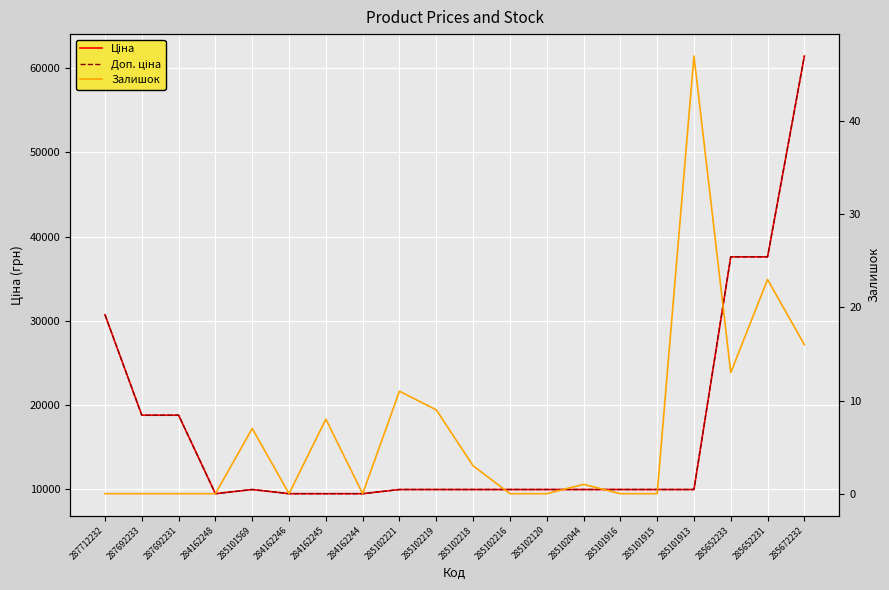

Reading left to right, extract all data points from this chart.

Ціна: 287712232=30717.1	287692233=18796.8	287692231=18796.8	284162248=9480.1	285101569=9975.0	284162246=9480.1	284162245=9480.1	284162244=9480.1	285102221=9975.0	285102219=9975.0	285102218=9975.0	285102216=9975.0	285102120=9975.0	285102044=9975.0	285101916=9975.0	285101915=9975.0	285101913=9975.0	285652233=37593.6	285652231=37593.6	285672232=61434.3
Доп. ціна: 287712232=30717.1	287692233=18796.8	287692231=18796.8	284162248=9480.1	285101569=9975.0	284162246=9480.1	284162245=9480.1	284162244=9480.1	285102221=9975.0	285102219=9975.0	285102218=9975.0	285102216=9975.0	285102120=9975.0	285102044=9975.0	285101916=9975.0	285101915=9975.0	285101913=9975.0	285652233=37593.6	285652231=37593.6	285672232=61434.3
Залишок: 287712232=0.0	287692233=0.0	287692231=0.0	284162248=0.0	285101569=7.0	284162246=0.0	284162245=8.0	284162244=0.0	285102221=11.0	285102219=9.0	285102218=3.0	285102216=0.0	285102120=0.0	285102044=1.0	285101916=0.0	285101915=0.0	285101913=47.0	285652233=13.0	285652231=23.0	285672232=16.0